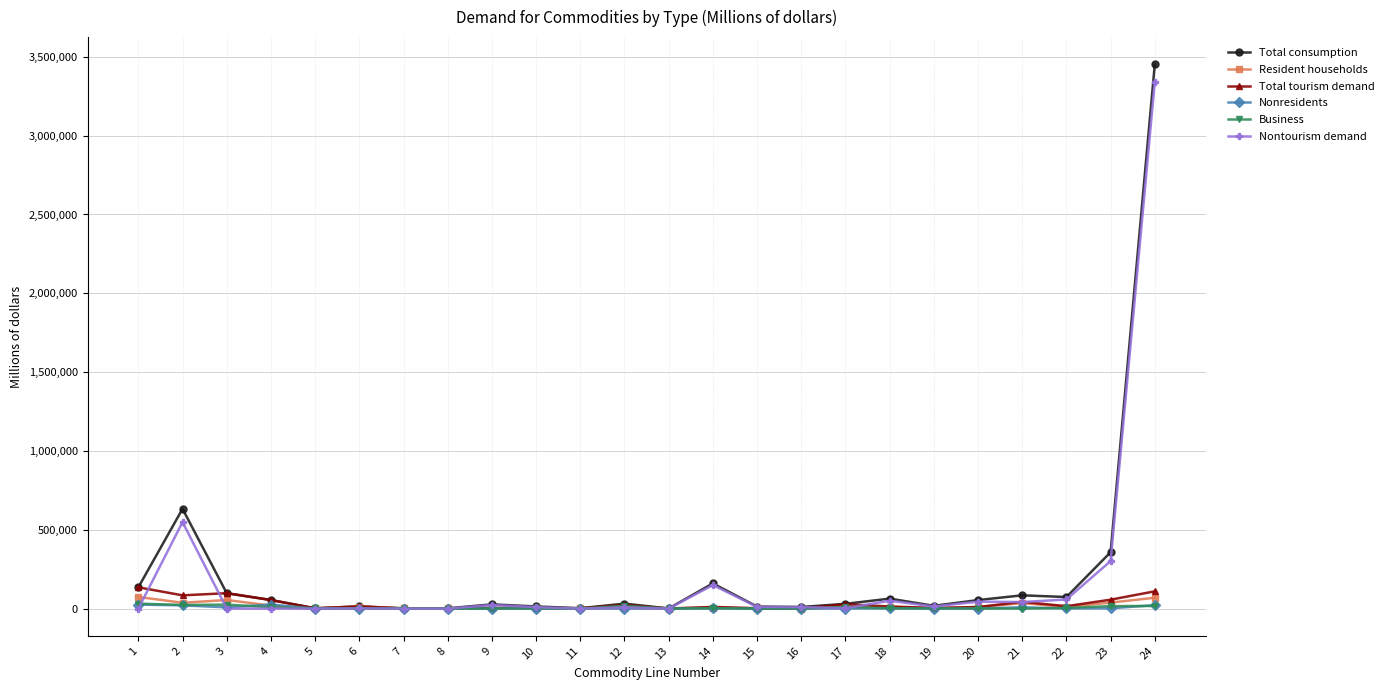

Which series has the largest range (max minus min)?

Total consumption